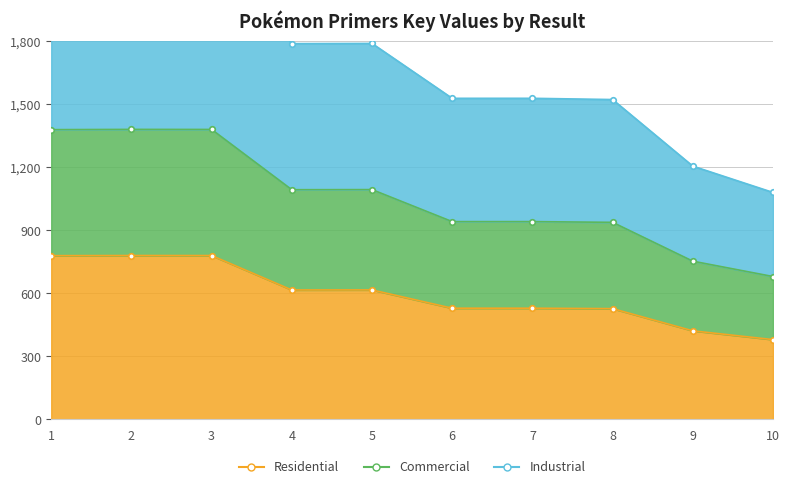

Which label corresponds to the smallest value in the chart?

10